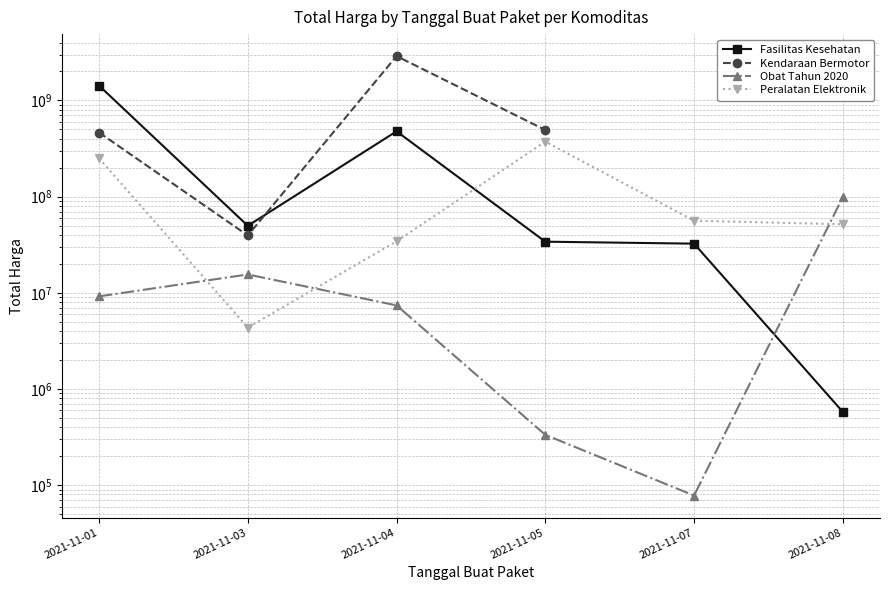

Is this an area chart (filled region under the line)?

No